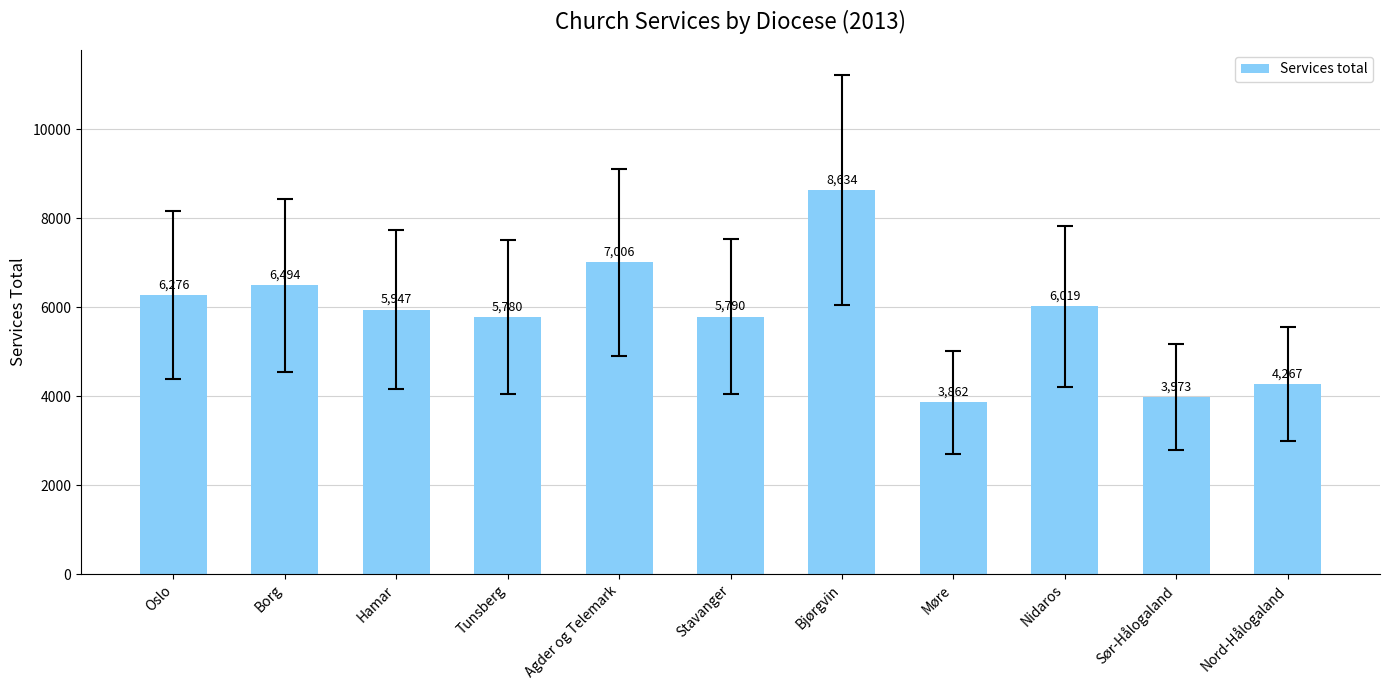

The value at Agder og Telemark is 7006. True or false?

True